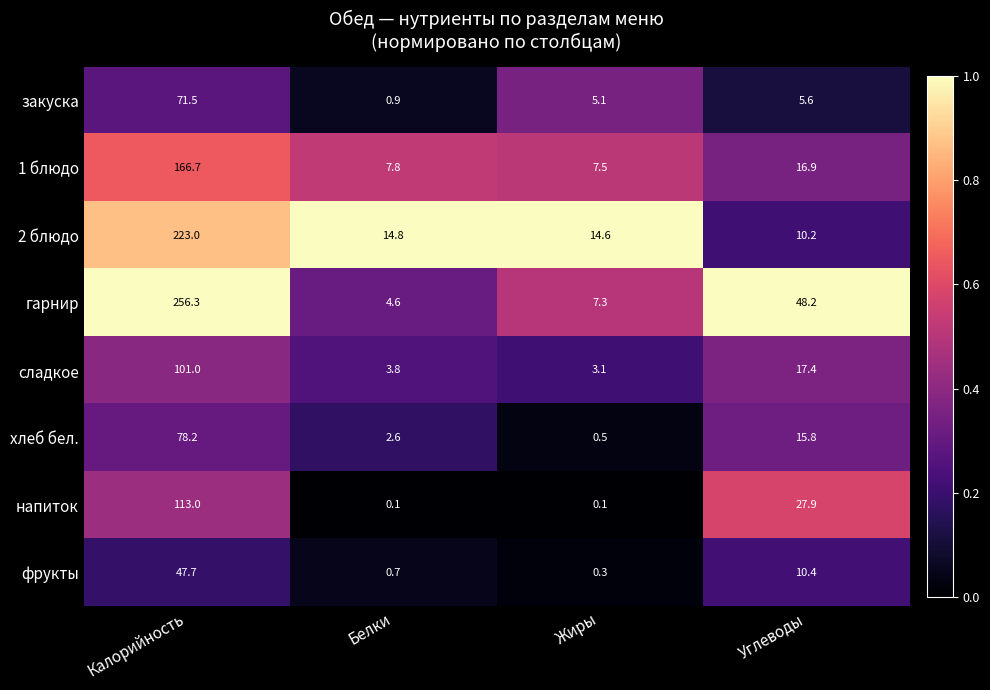

Rank the series by their maximum value, from lowest to highest.

фрукты, закуска, хлеб бел., сладкое, напиток, 1 блюдо, 2 блюдо, гарнир